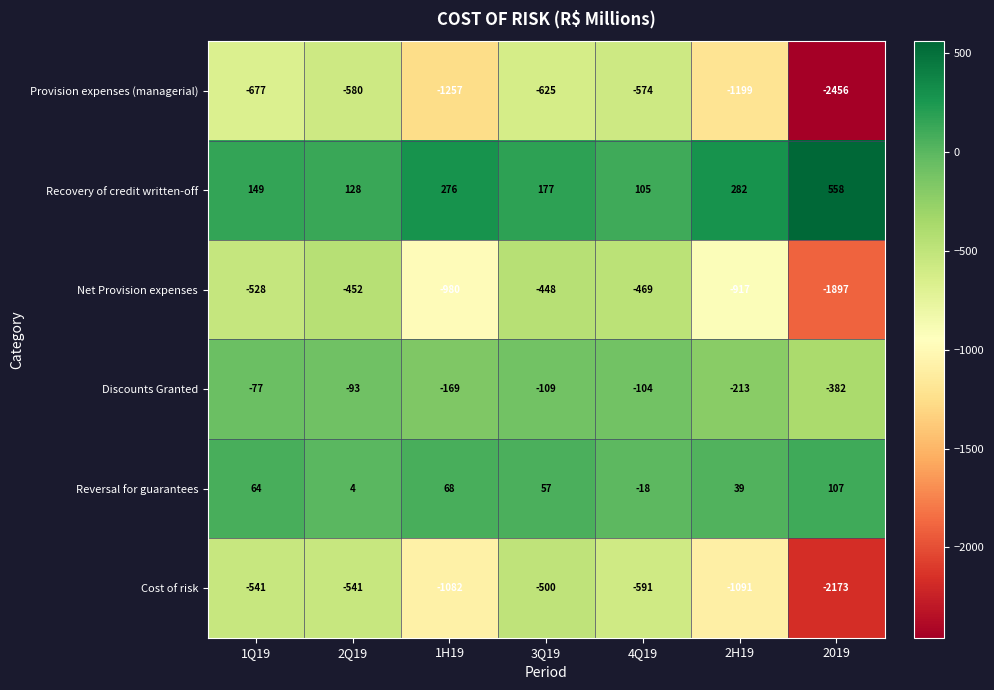

What is the sum of all Cost of risk values?

-6519